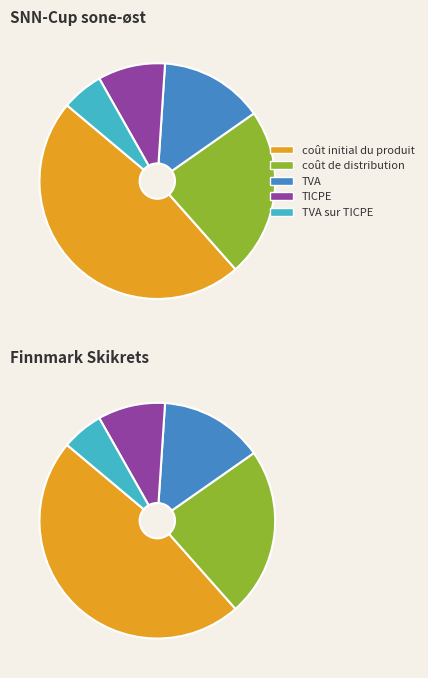

The 60 slice represents 20% of the pie. True or false?

True